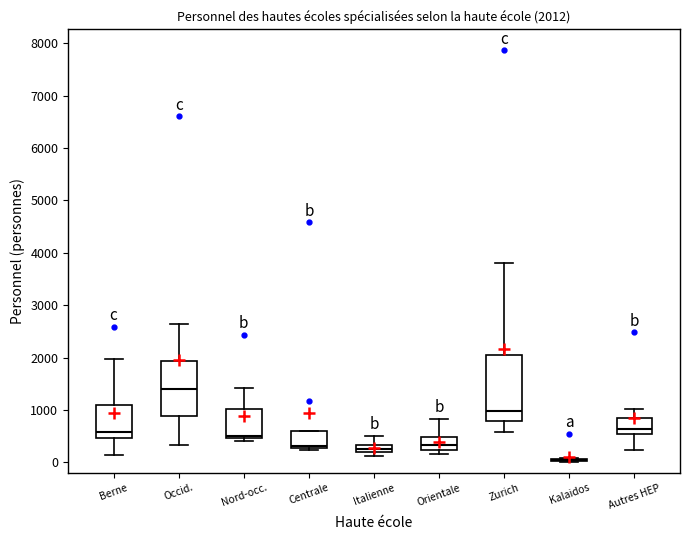

Comparing the boxes themselves (not the whiskers), which one is the tallest?

Zurich